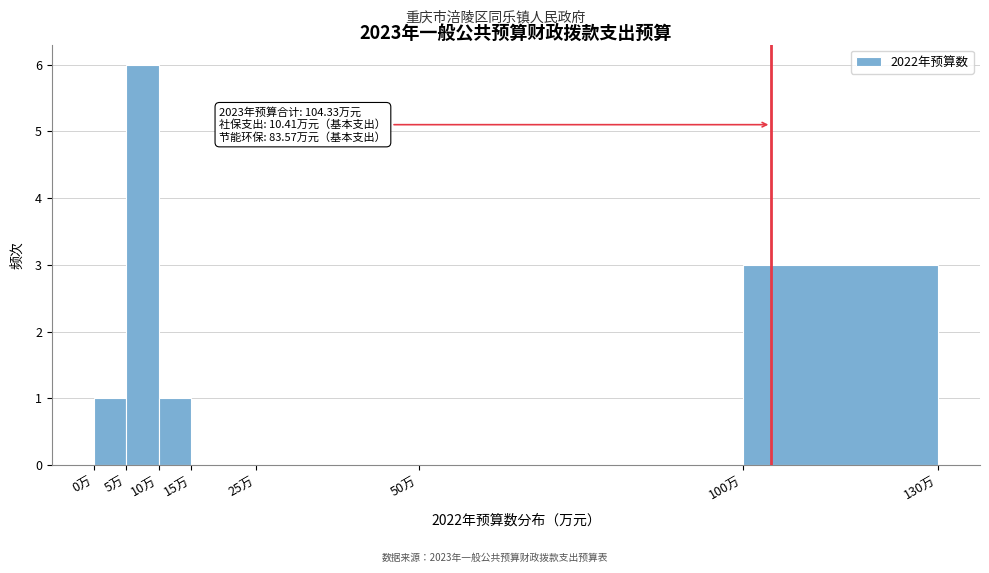

Which range on the x-axis has the tallest bar?

5 to 10